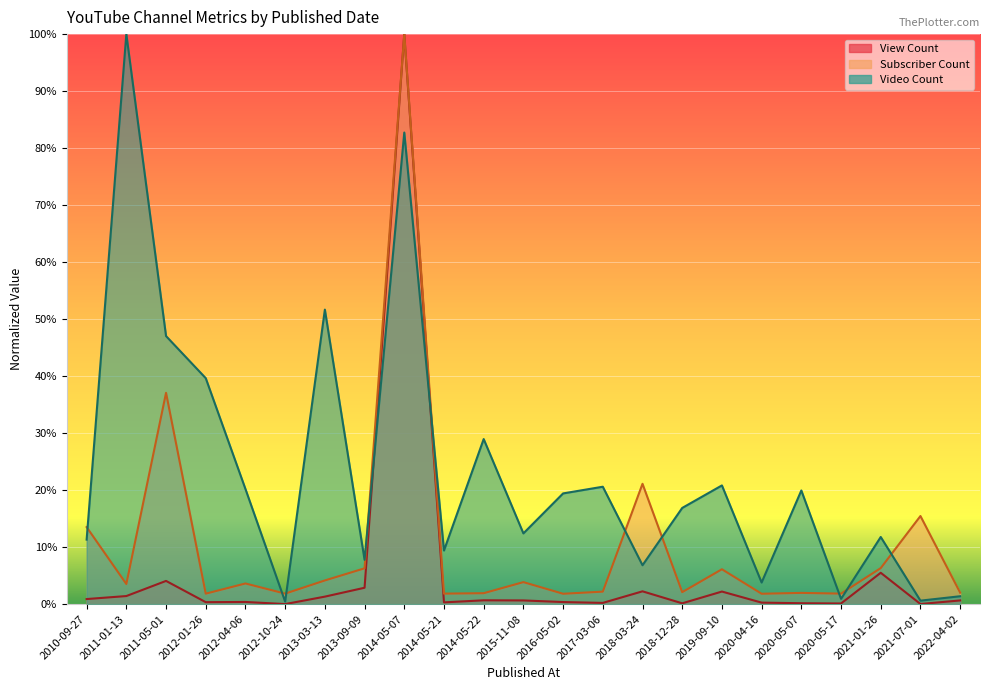

How many lines are shown in the chart?

3